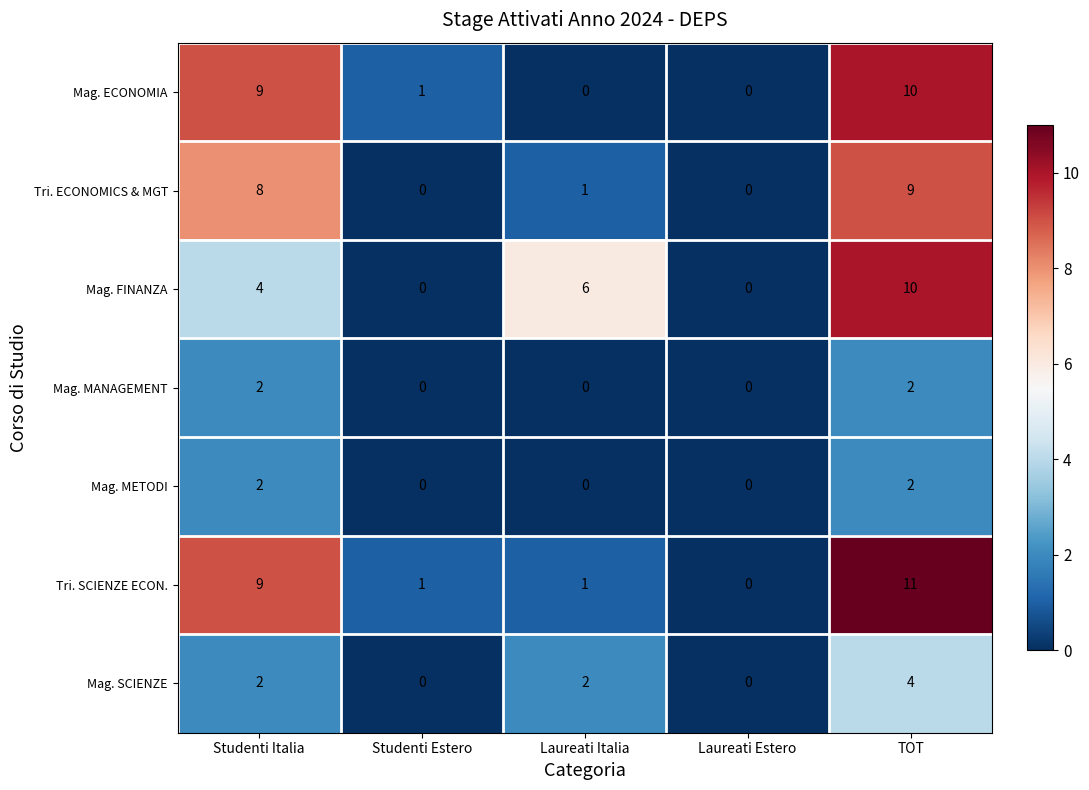

Between Laureati Estero and TOT, which series saw the biggest shift?

Tri. SCIENZE ECON.